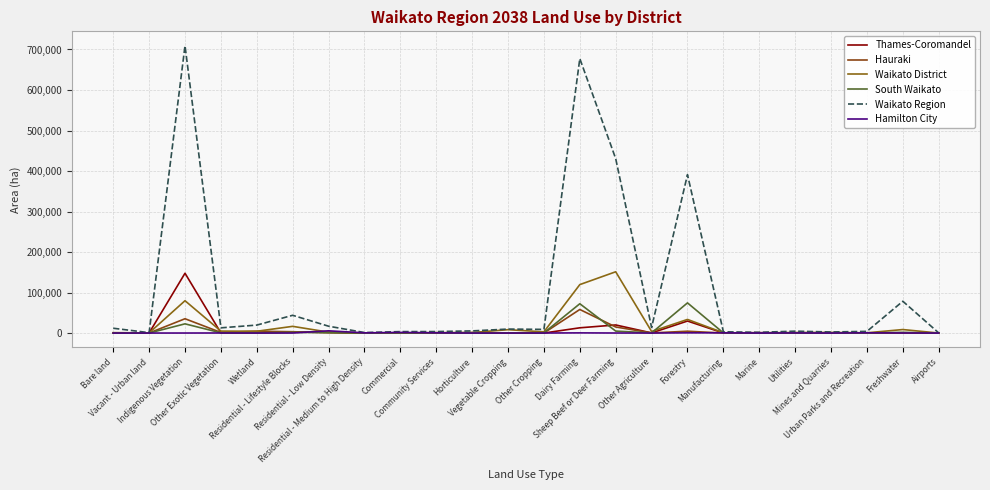

Does the chart have visible grid lines?

Yes